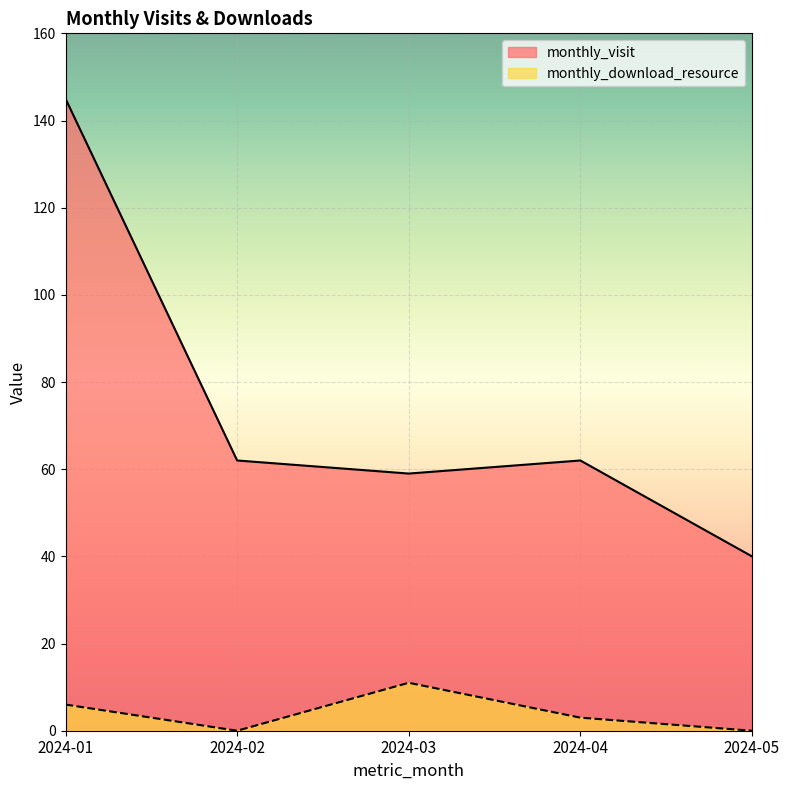

What is the difference between the highest and lowest values at 2024-02?

62